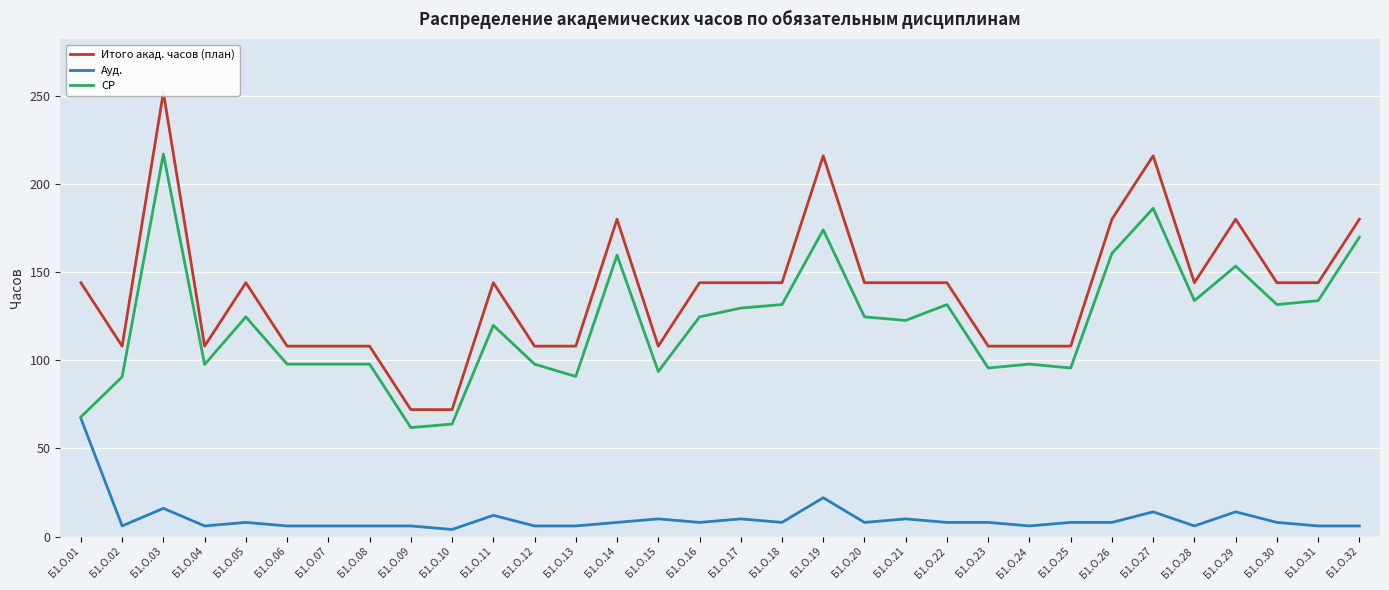

Reading left to right, what are all the values shown in this chart?

Итого акад. часов (план): 144.0	108.0	252.0	108.0	144.0	108.0	108.0	108.0	72.0	72.0	144.0	108.0	108.0	180.0	108.0	144.0	144.0	144.0	216.0	144.0	144.0	144.0	108.0	108.0	108.0	180.0	216.0	144.0	180.0	144.0	144.0	180.0
Ауд.: 67.0	6.0	16.0	6.0	8.0	6.0	6.0	6.0	6.0	4.0	12.0	6.0	6.0	8.0	10.0	8.0	10.0	8.0	22.0	8.0	10.0	8.0	8.0	6.0	8.0	8.0	14.0	6.0	14.0	8.0	6.0	6.0
СР: 67.8	90.6	217.0	97.6	124.6	97.8	97.8	97.8	61.8	63.8	119.8	97.8	90.8	159.6	93.6	124.6	129.6	131.6	174.0	124.6	122.6	131.6	95.6	97.8	95.6	160.6	186.2	133.8	153.4	131.6	133.8	169.8